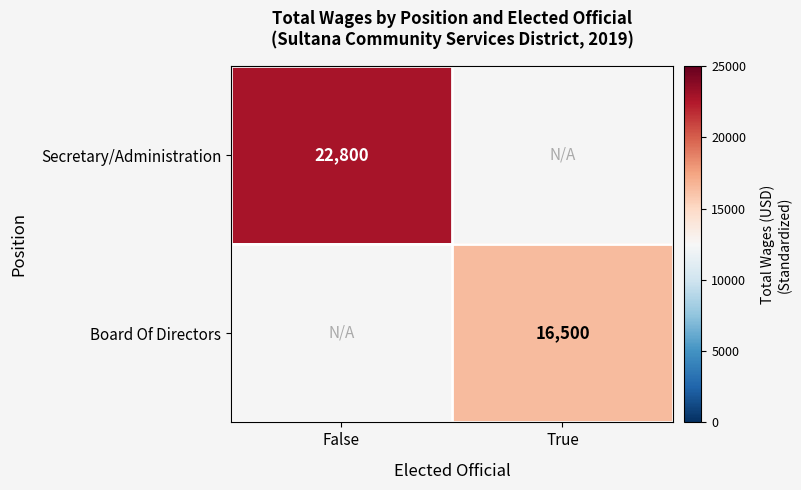

Is the value of Secretary/Administration at False greater than the value of Board Of Directors at True?

Yes